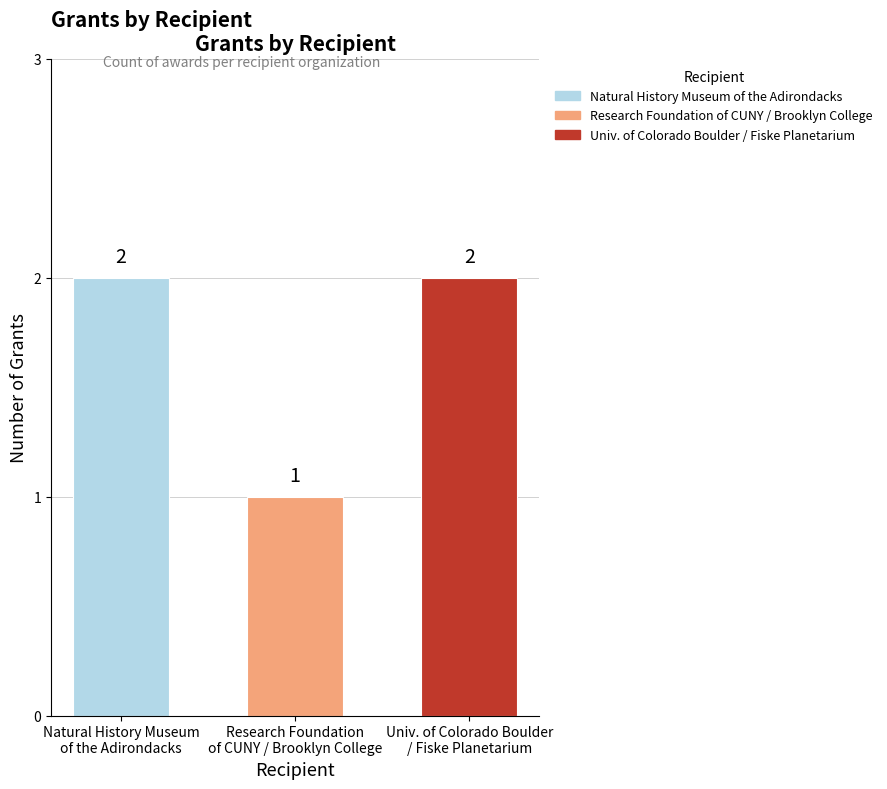

What is the difference between the maximum and minimum values?

1